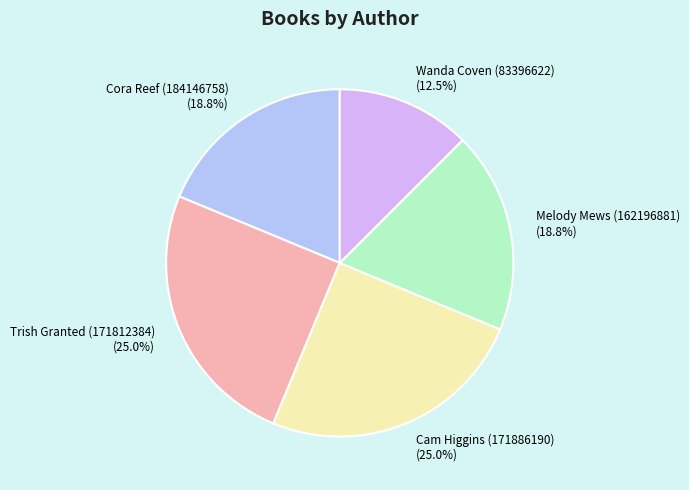

Combined, do Trish Granted (171812384) and Wanda Coven (83396622) account for over 50%?

No